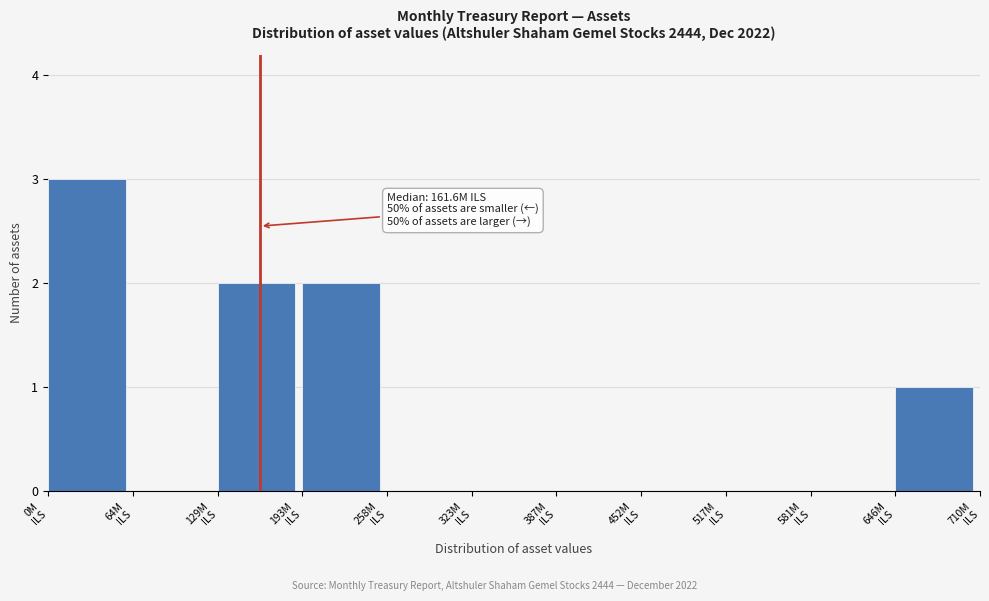

What is the sum of all values?

8